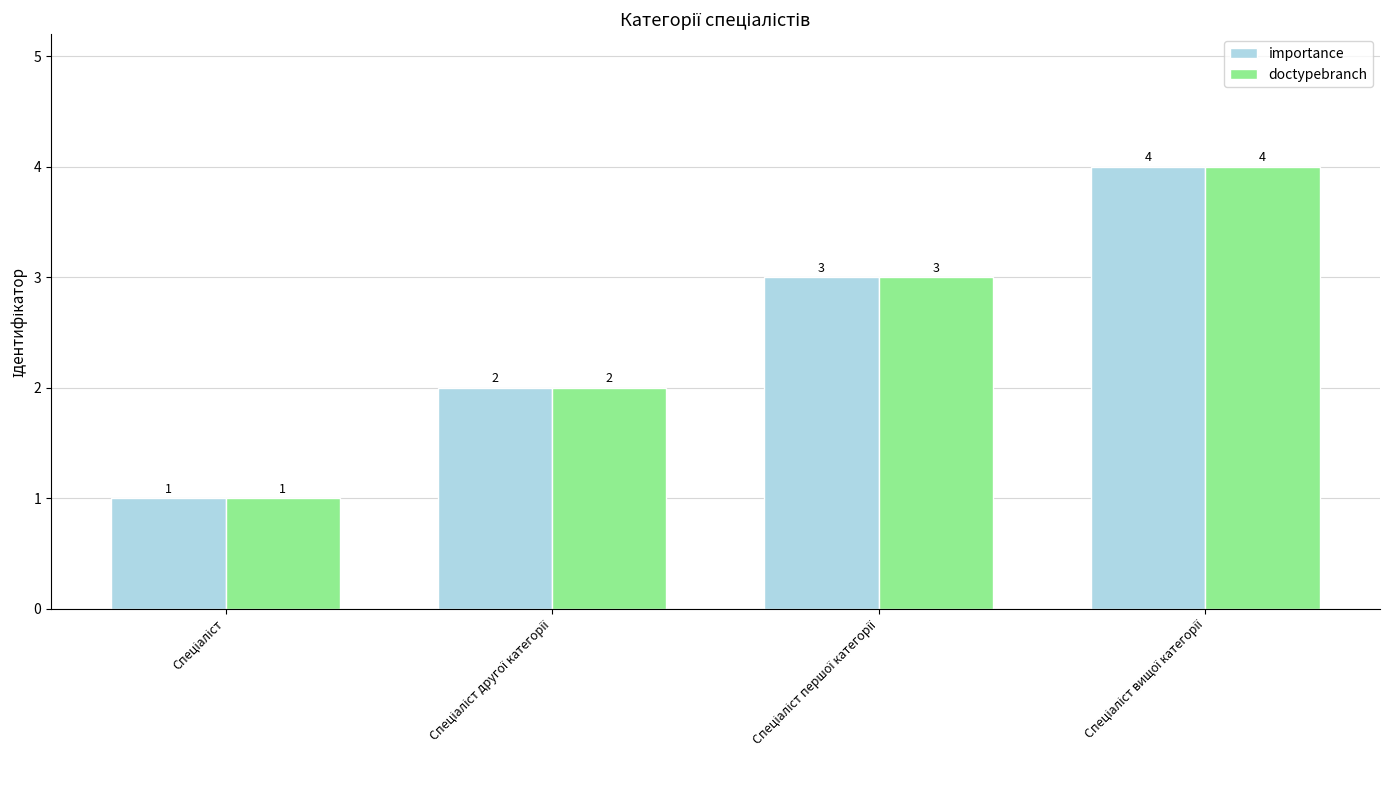

What is the sum of all doctypebranch values?

10